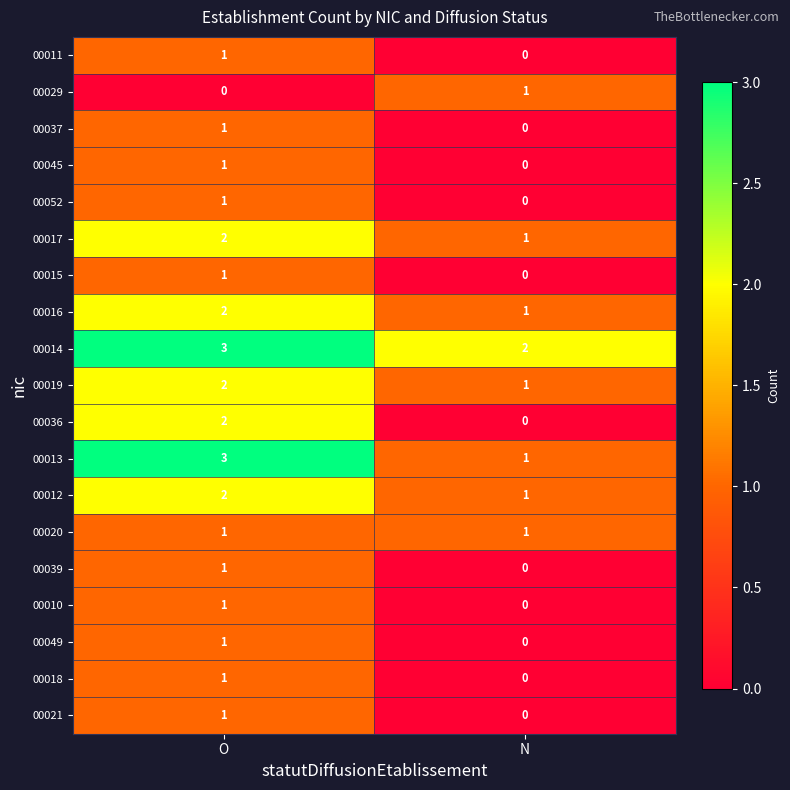

What is the difference between the highest and lowest values at O?

3